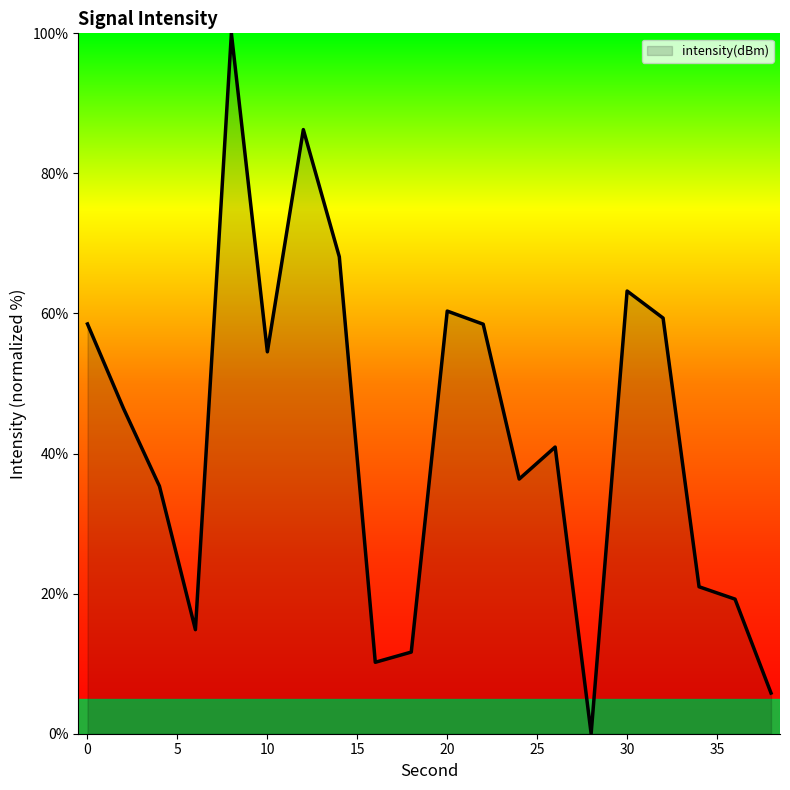

What is the greatest value displayed?

100.0